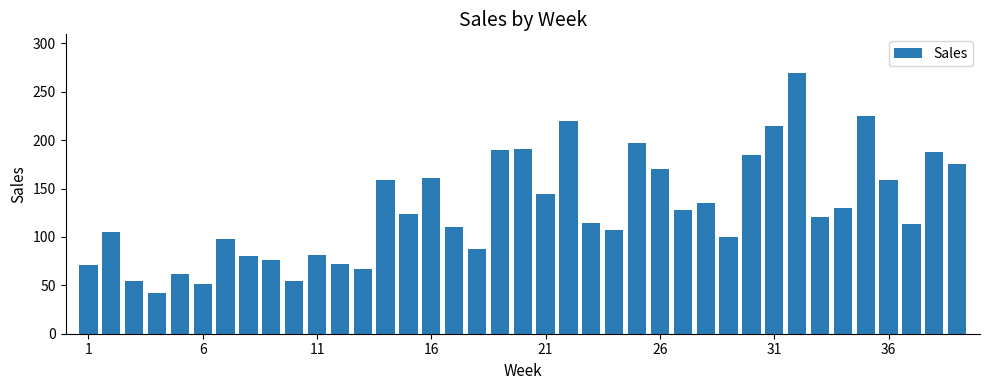

What is the difference between the second highest and minimum values?

183